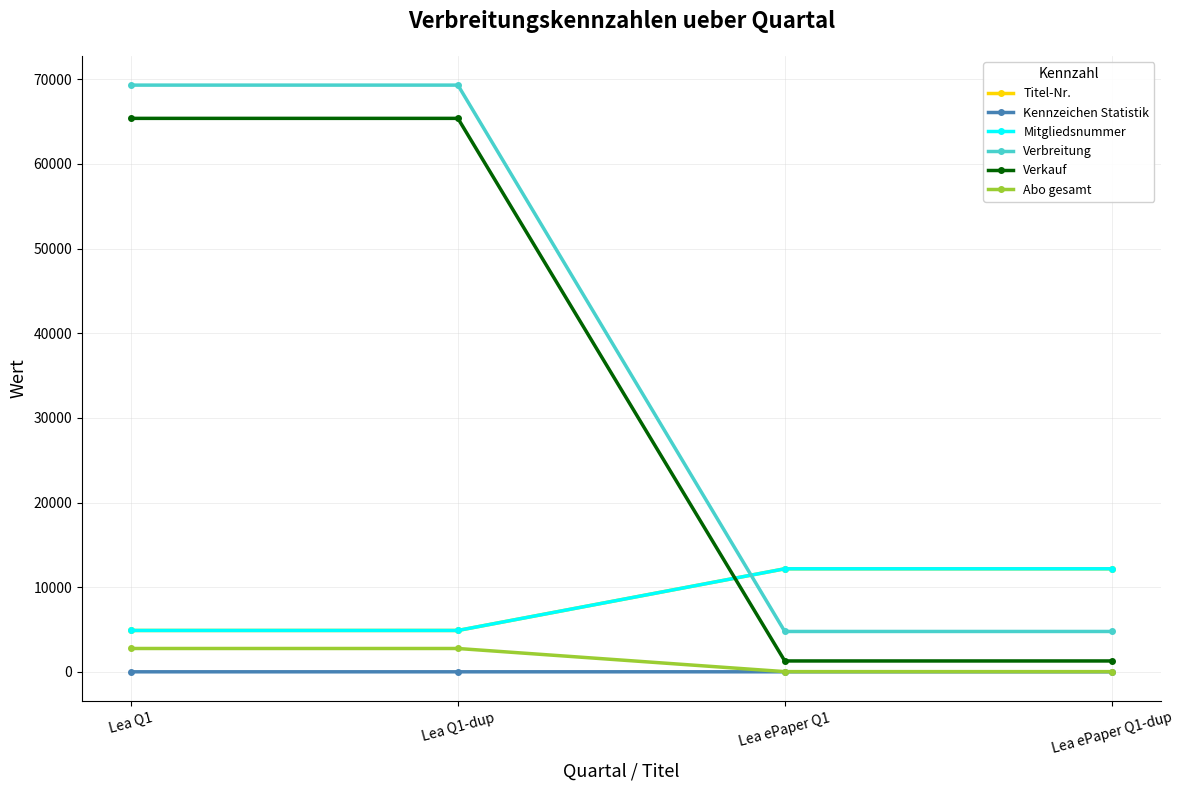

Reading left to right, extract all data points from this chart.

Titel-Nr.: Lea Q1=4894	Lea Q1-dup=4894	Lea ePaper Q1=12180	Lea ePaper Q1-dup=12180
Kennzeichen Statistik: Lea Q1=11	Lea Q1-dup=11	Lea ePaper Q1=12	Lea ePaper Q1-dup=12
Mitgliedsnummer: Lea Q1=4894	Lea Q1-dup=4894	Lea ePaper Q1=12180	Lea ePaper Q1-dup=12180
Verbreitung: Lea Q1=69317	Lea Q1-dup=69317	Lea ePaper Q1=4776	Lea ePaper Q1-dup=4776
Verkauf: Lea Q1=65389	Lea Q1-dup=65389	Lea ePaper Q1=1292	Lea ePaper Q1-dup=1292
Abo gesamt: Lea Q1=2765	Lea Q1-dup=2765	Lea ePaper Q1=32	Lea ePaper Q1-dup=32